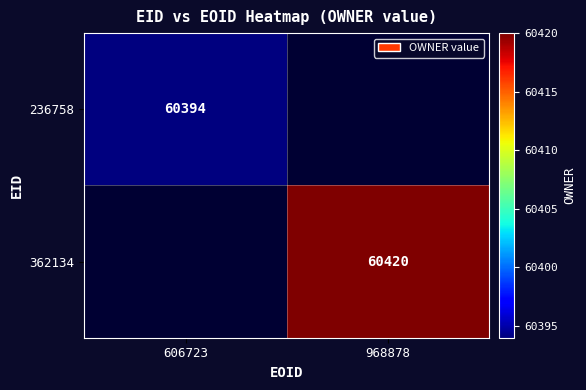

True or false: 362134 has a value of 60420 at 968878.

True